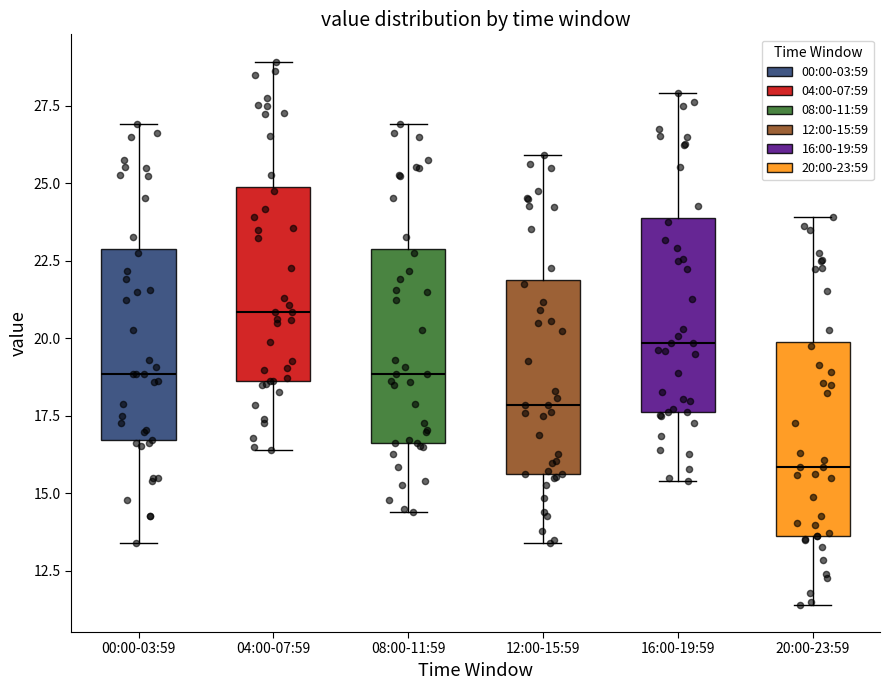

Where is the upper edge of the box for 00:00-03:59 on the y-axis? The values are not printed on the chart, so give them approximately, as read against the axis.

23.0